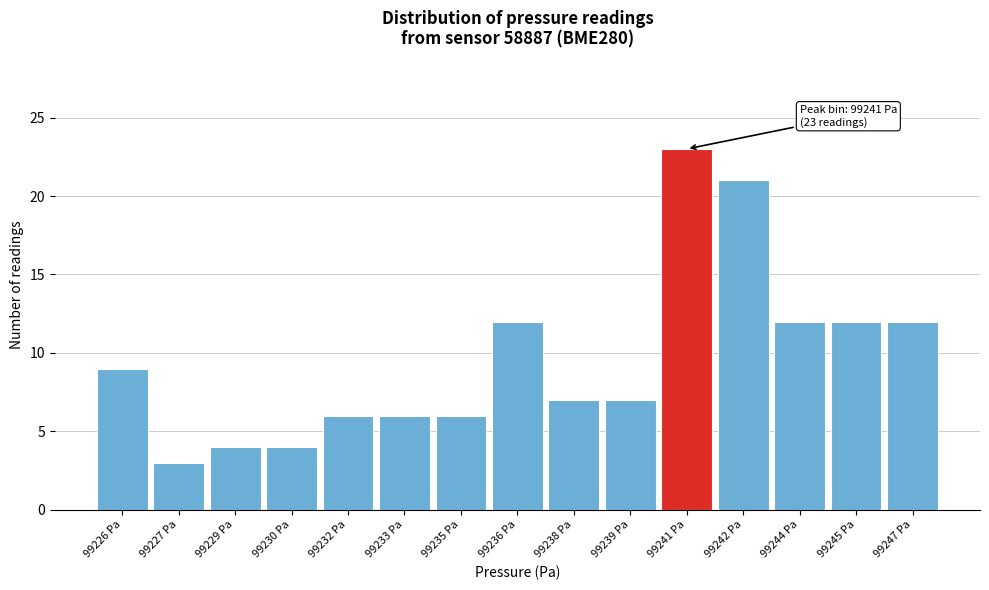

Reading right to left, transcribe all the data shown in this chart.

12	12	12	21	23	7	7	12	6	6	6	4	4	3	9